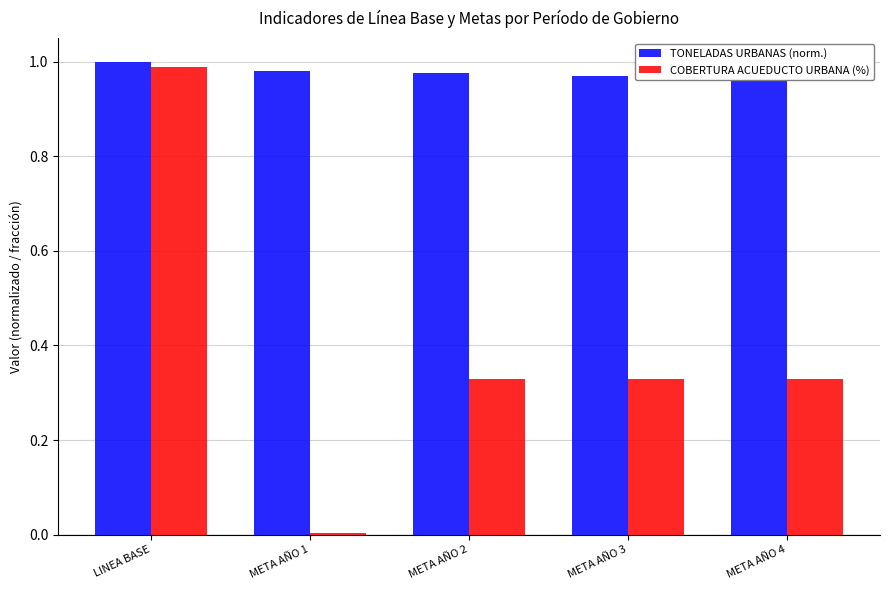

The TONELADAS URBANAS (norm.) series shows 1.5 at META AÑO 2. True or false?

False